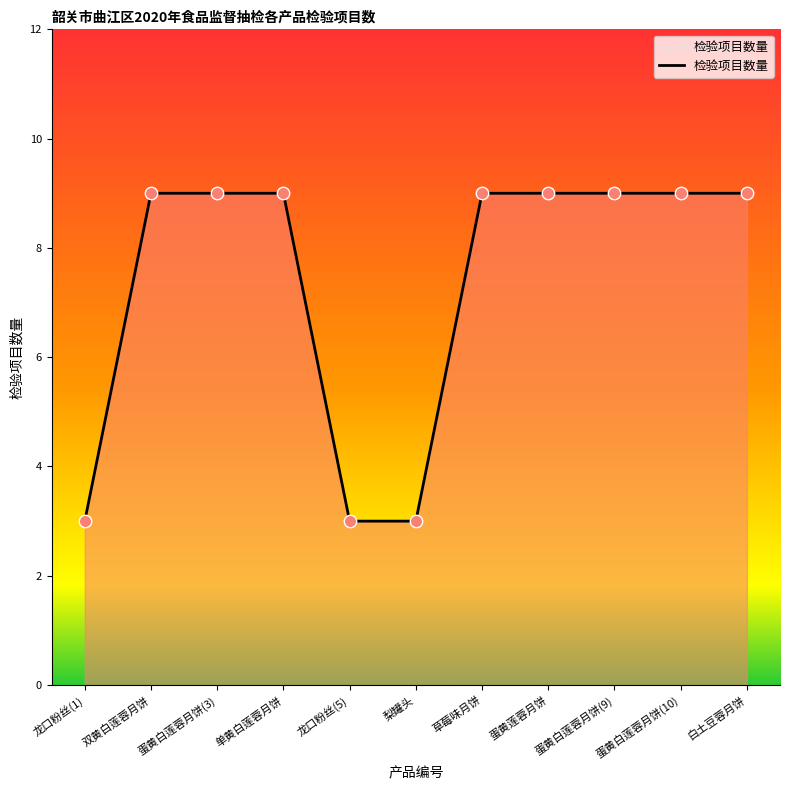

Approximately how many times larger is the value at 龙口粉丝(5) compared to 草莓味月饼?

0.3